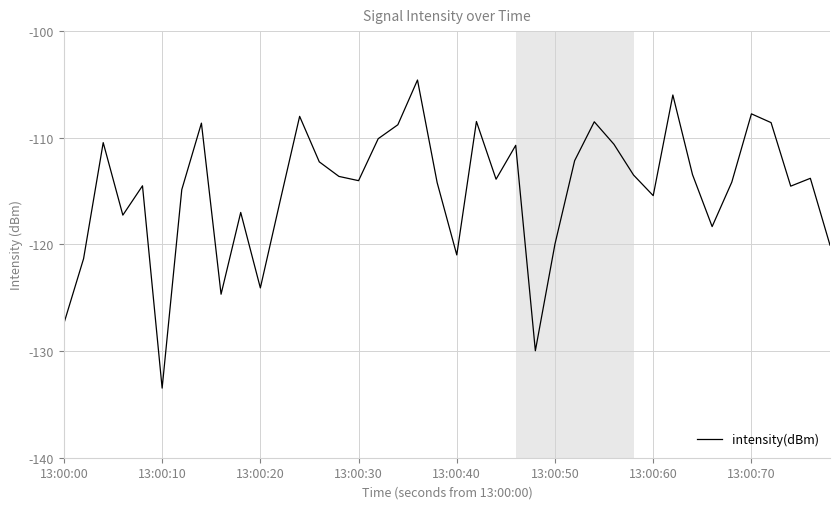

What is the minimum value shown in the chart?

-133.5